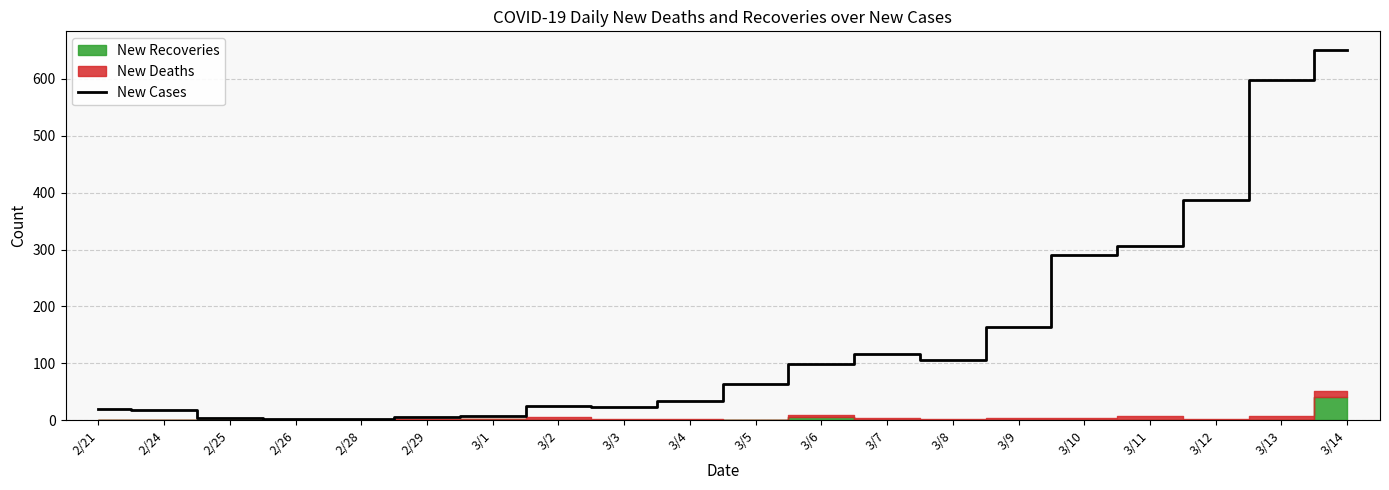

Is it true that the value at 3/5 is 63?

True